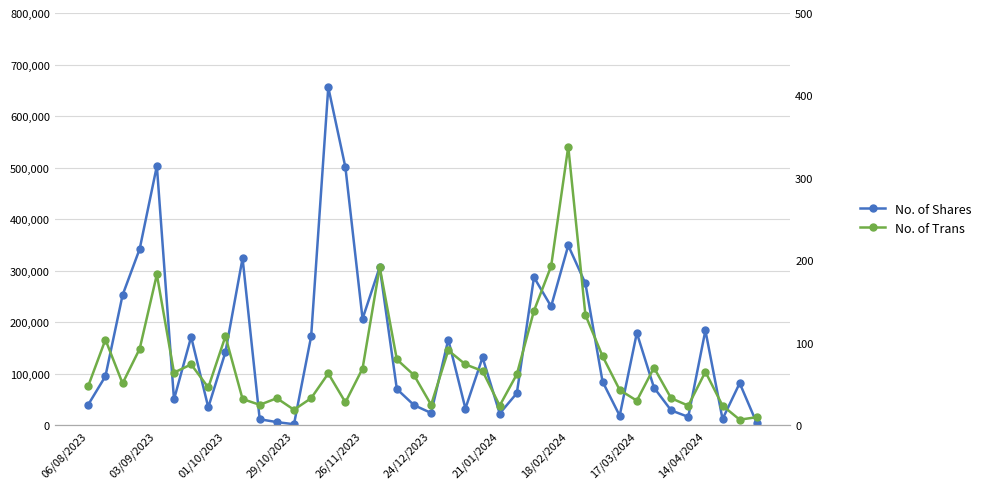

The No. of Shares series shows 184293 at 14/04/2024. True or false?

True